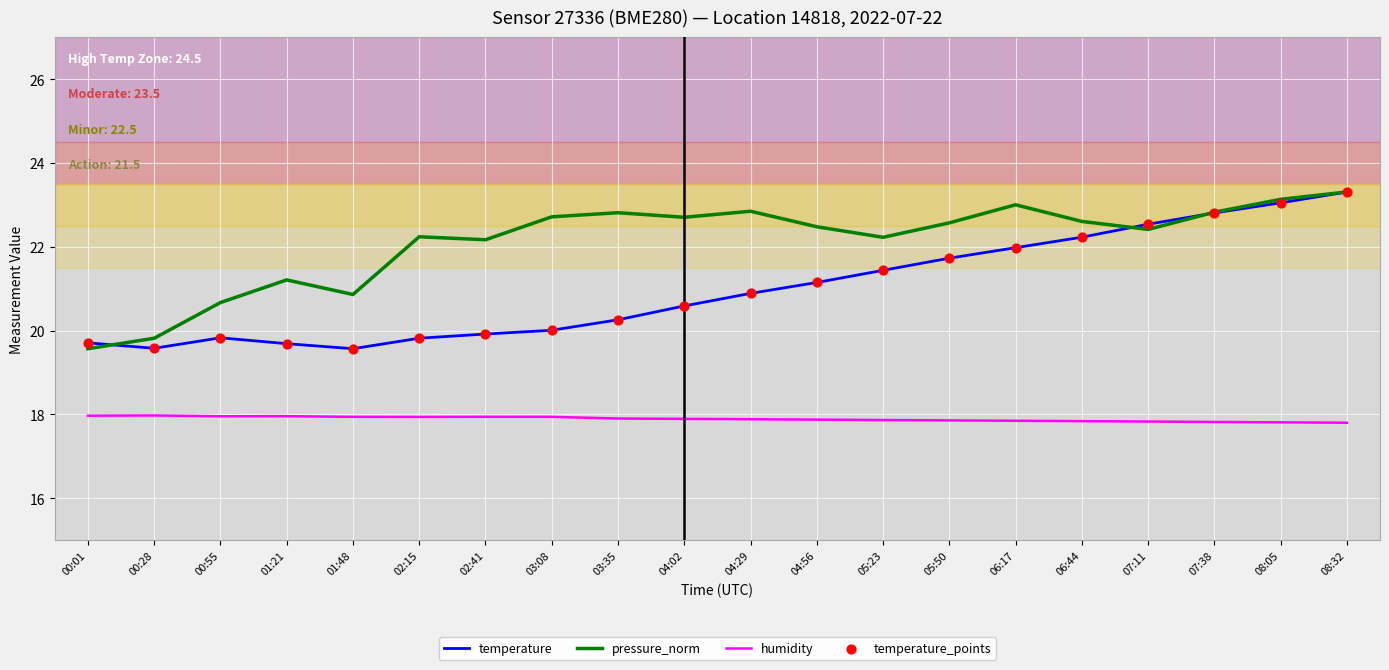

What is the spread (max minus min) of values at 06:17?

5.2